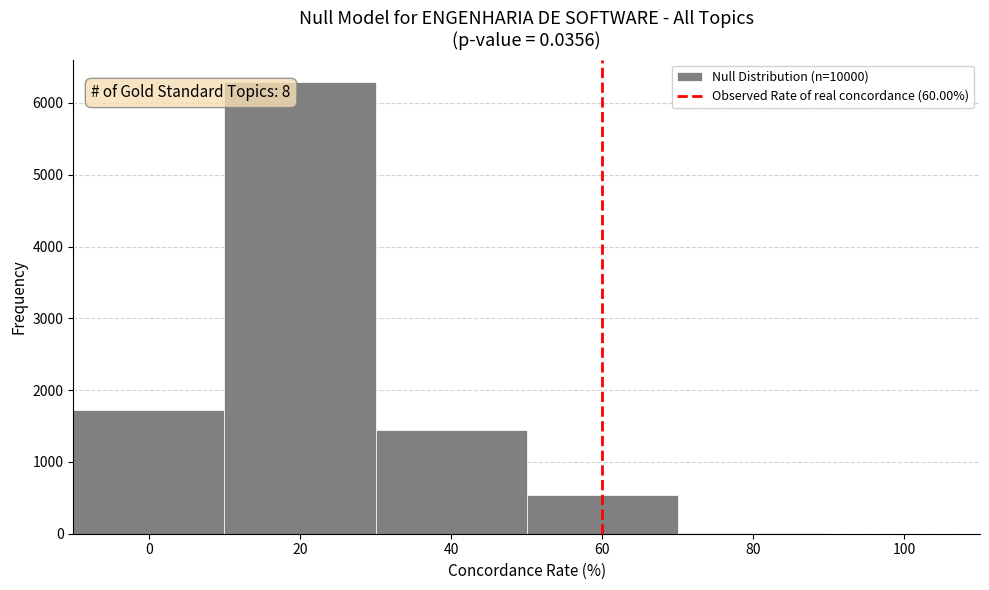

Over which range of the x-axis is the bar tallest?

10 to 30